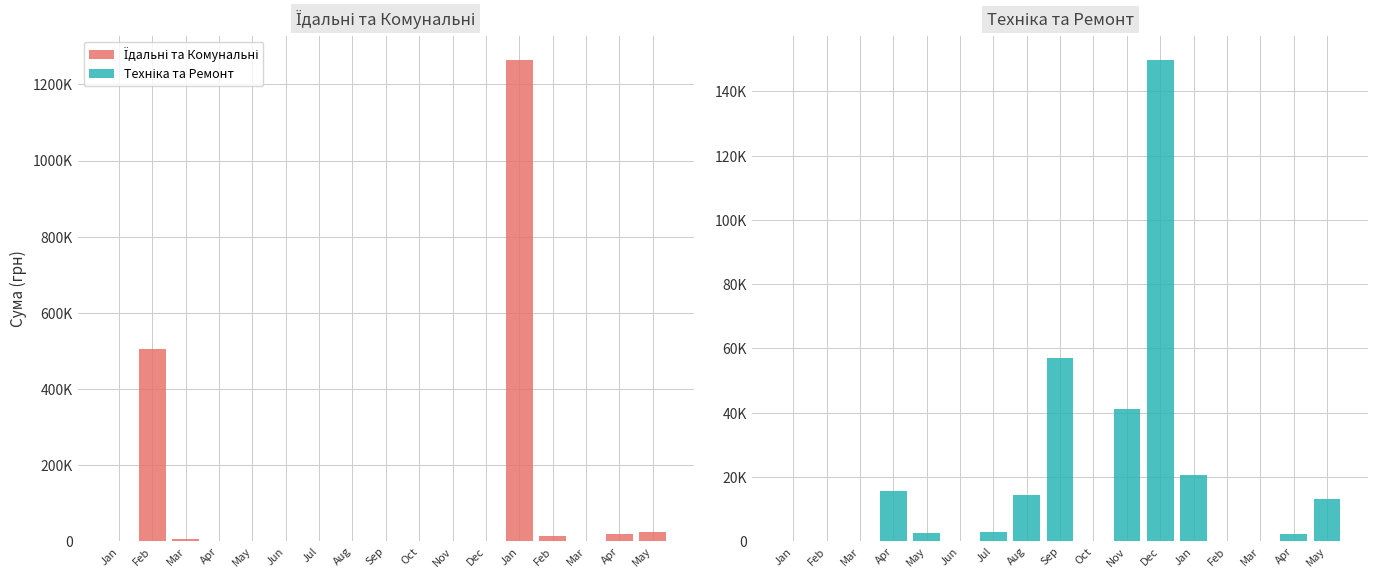

What is the sum of all Їдальні та Комунальні values?

1838212.7